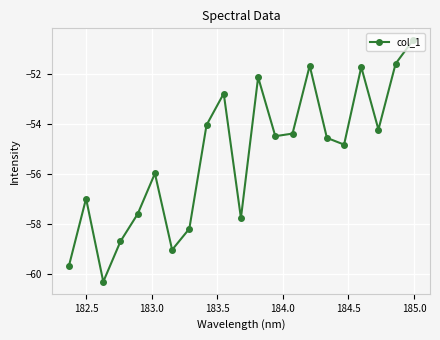

Does the chart have visible grid lines?

Yes